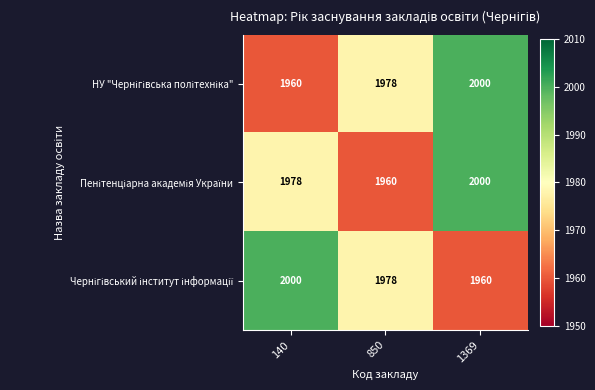

What is the minimum value shown in the chart?

1960